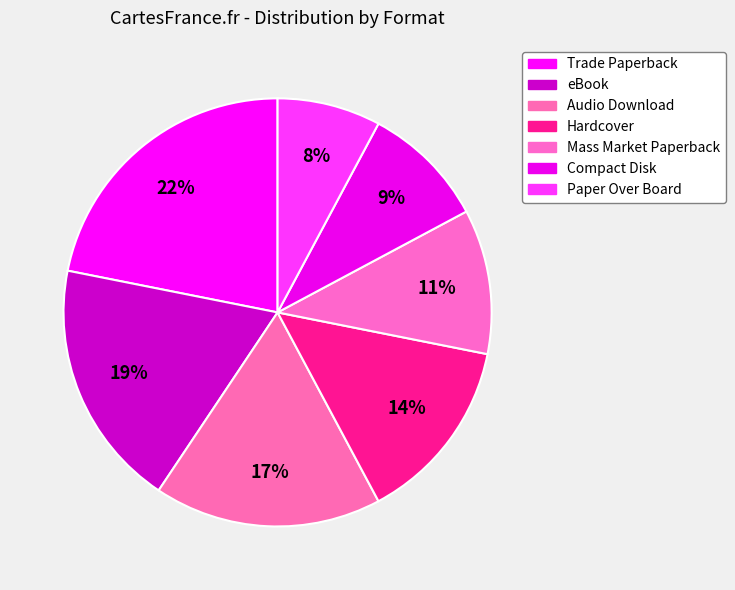

How many segments does this pie chart have?

7